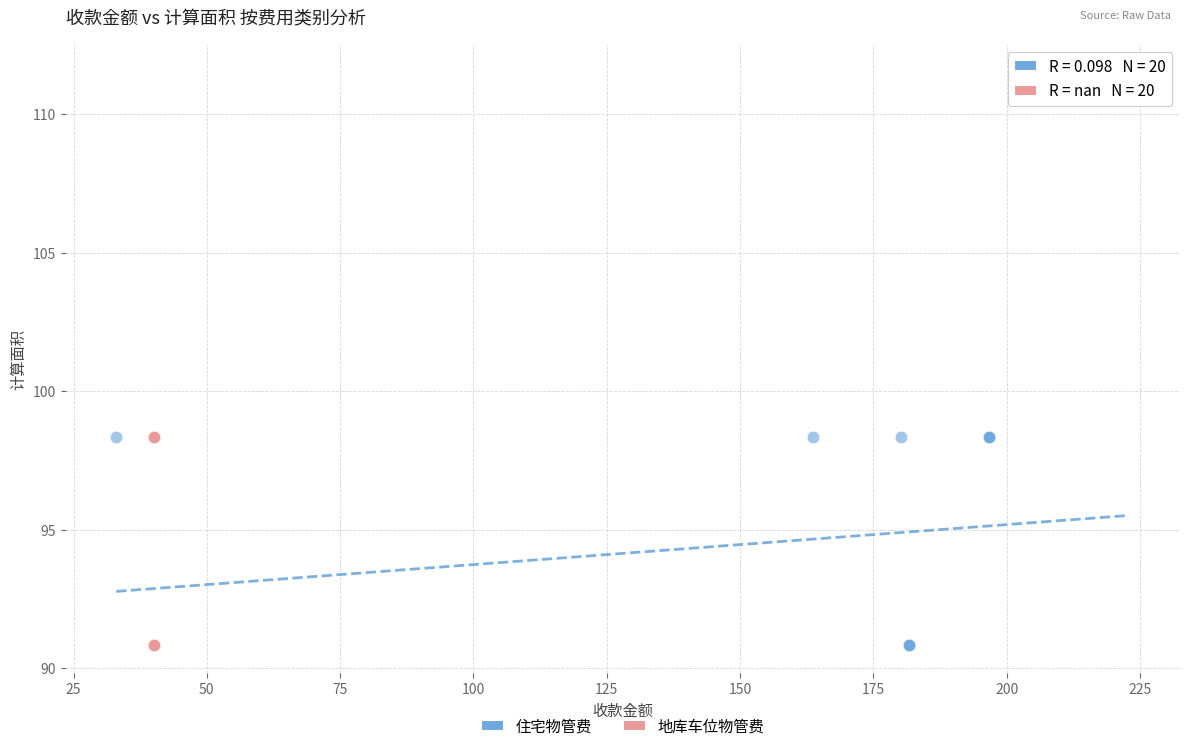

Which series has the widest spread of Y values?

住宅物管费